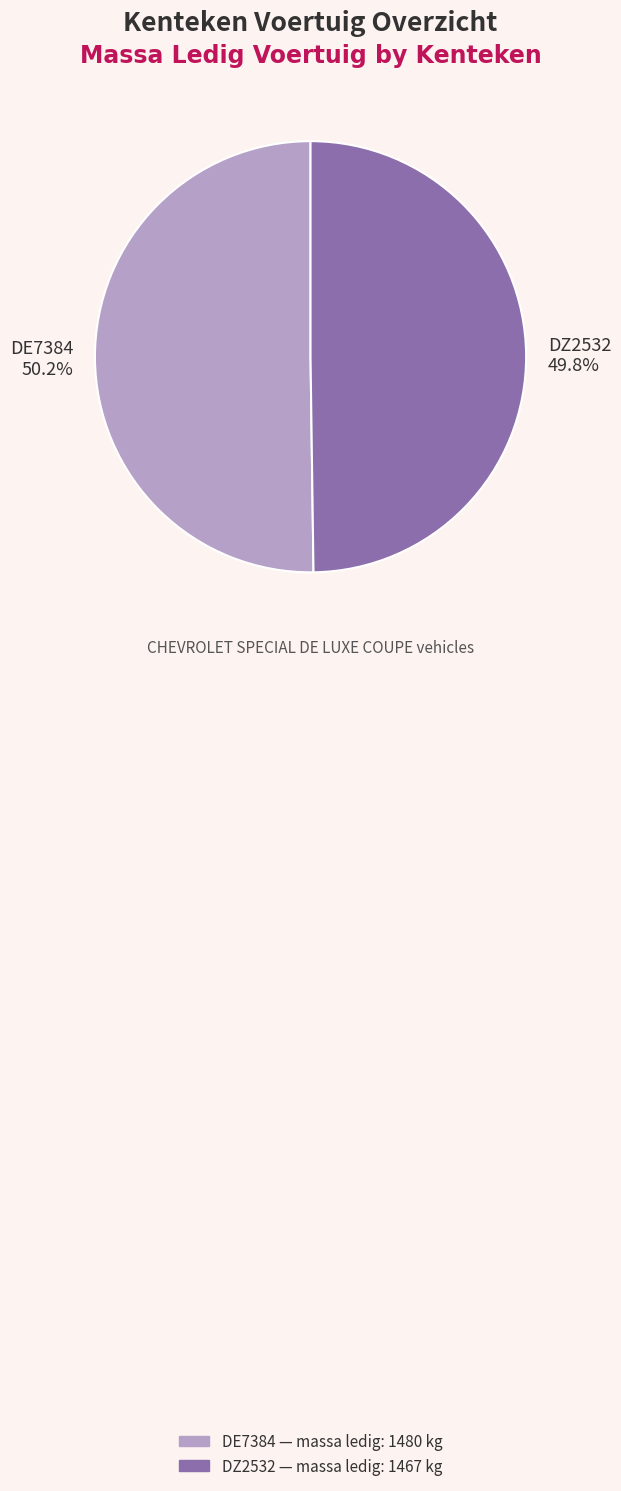

Approximately how many times larger is the value at DE7384 compared to DZ2532?

1.0